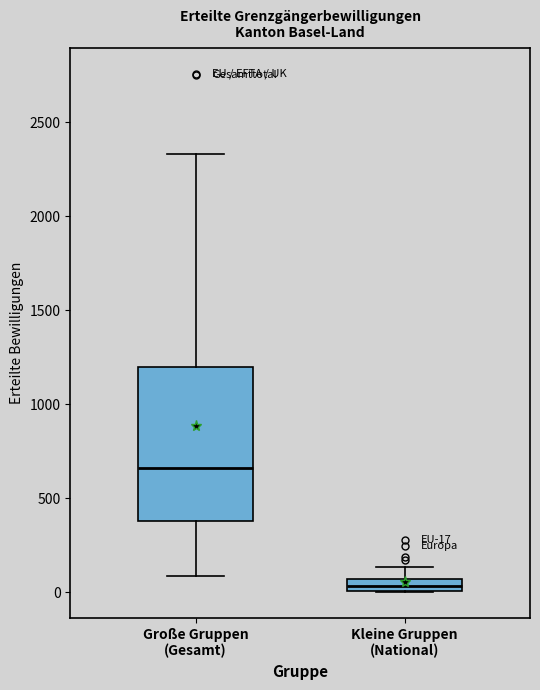

Which box is the tallest, from its lower edge to its upper edge?

Große Gruppen (Gesamt)